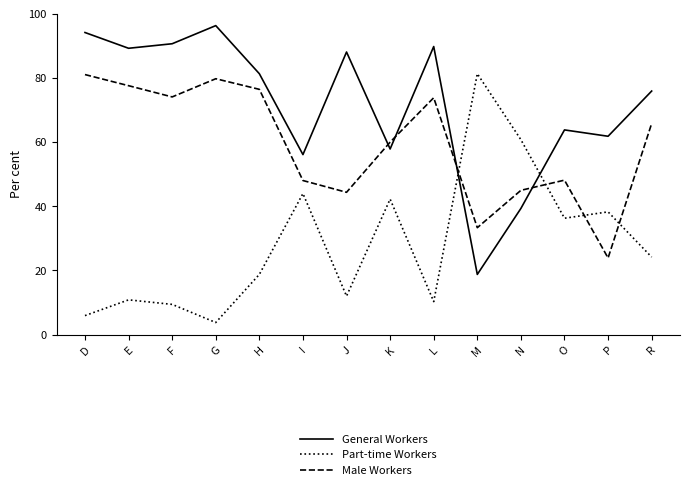

The Male Workers series shows 81.0 at D. True or false?

True